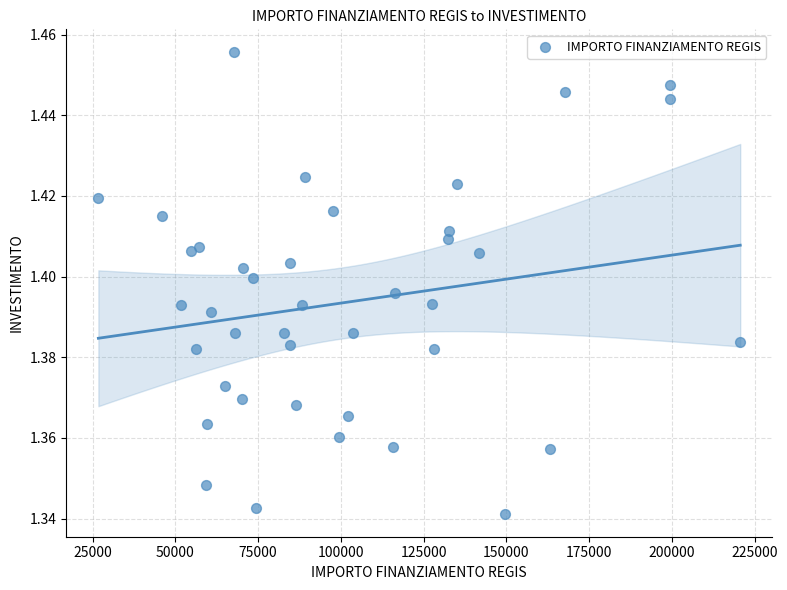

What is the range of X values (max minus min)?

193933.1